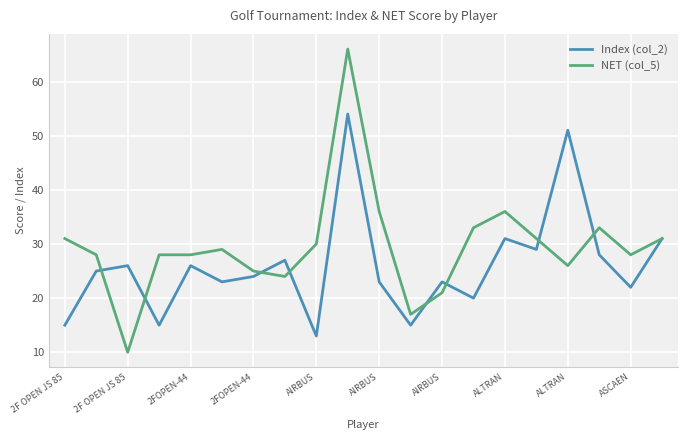

What is the maximum value for NET (col_5)?

66